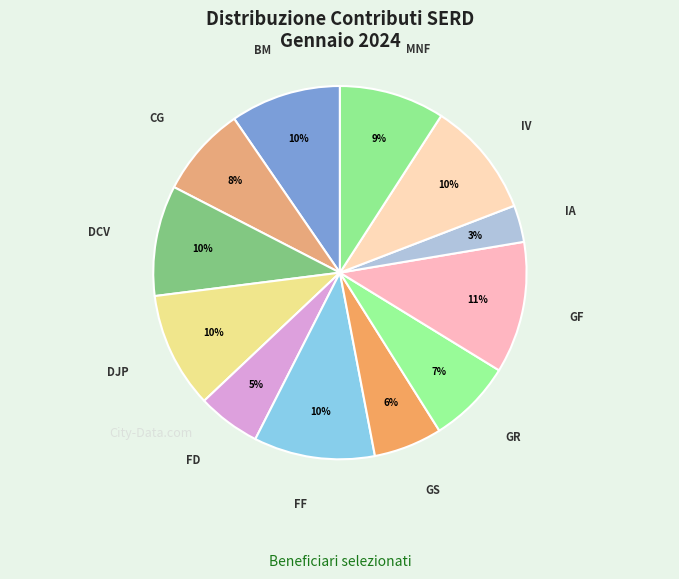

Count the number of slices in the pie.

12